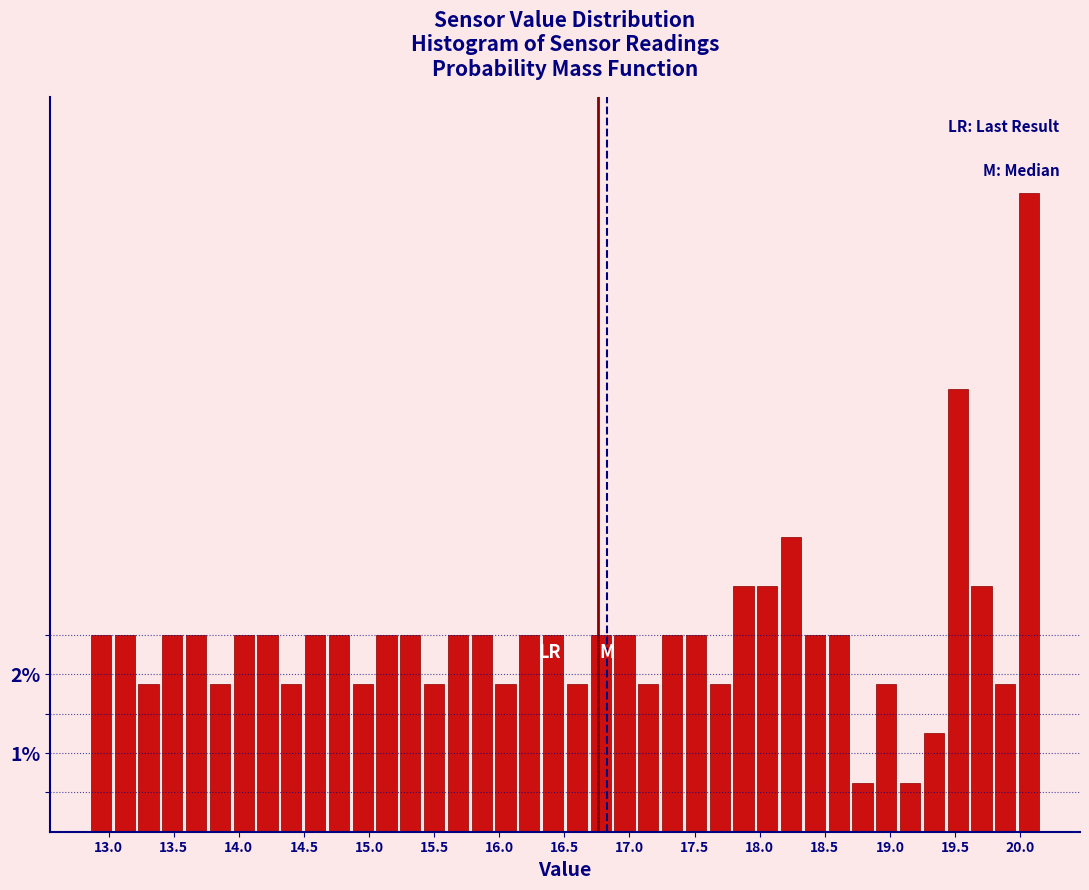

Read against the x-axis, roughly where is the centre of the tallest bar?

20.05